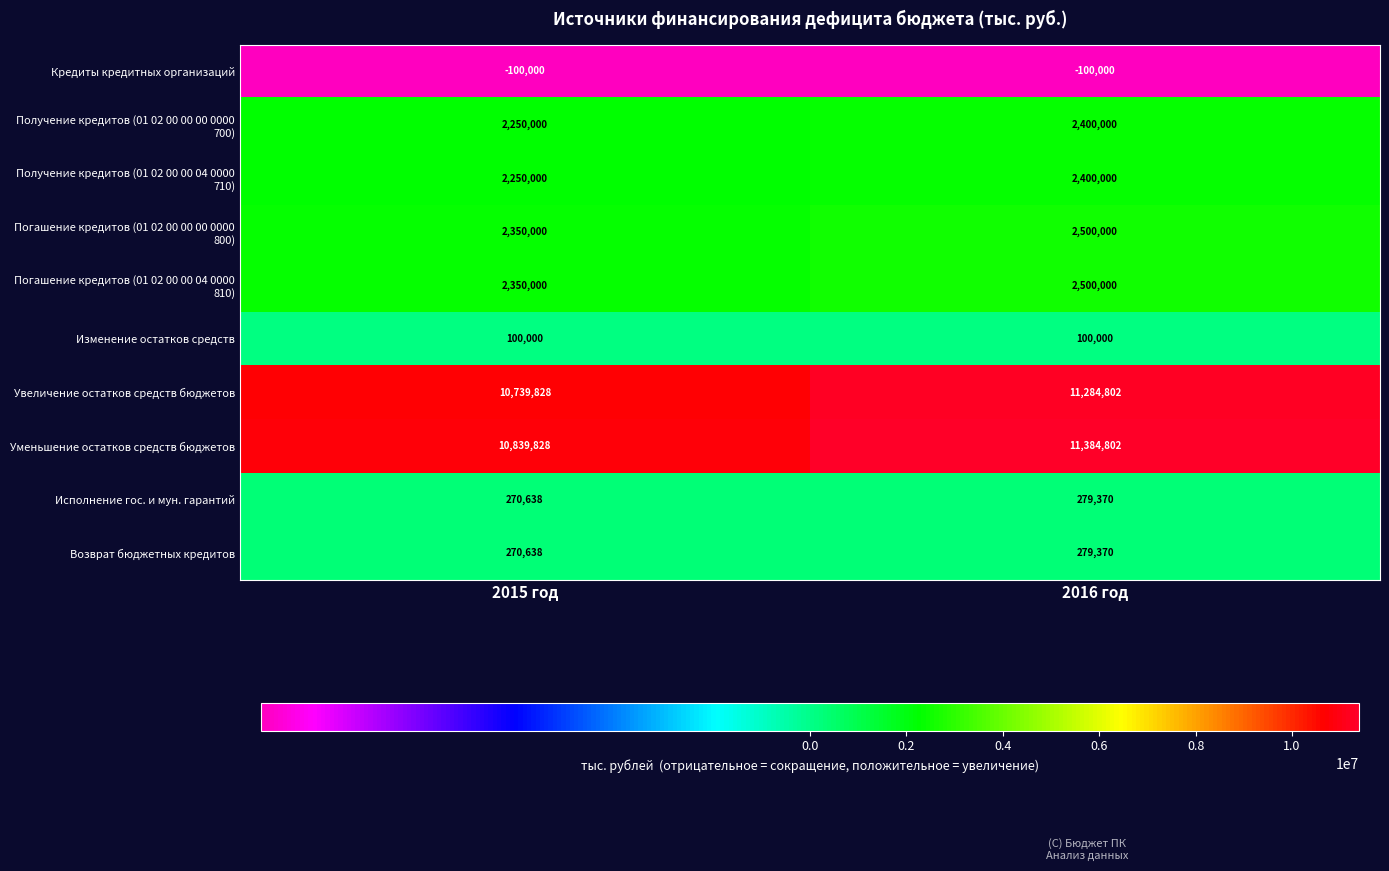

At which category is the sum across all series the highest?

2016 год